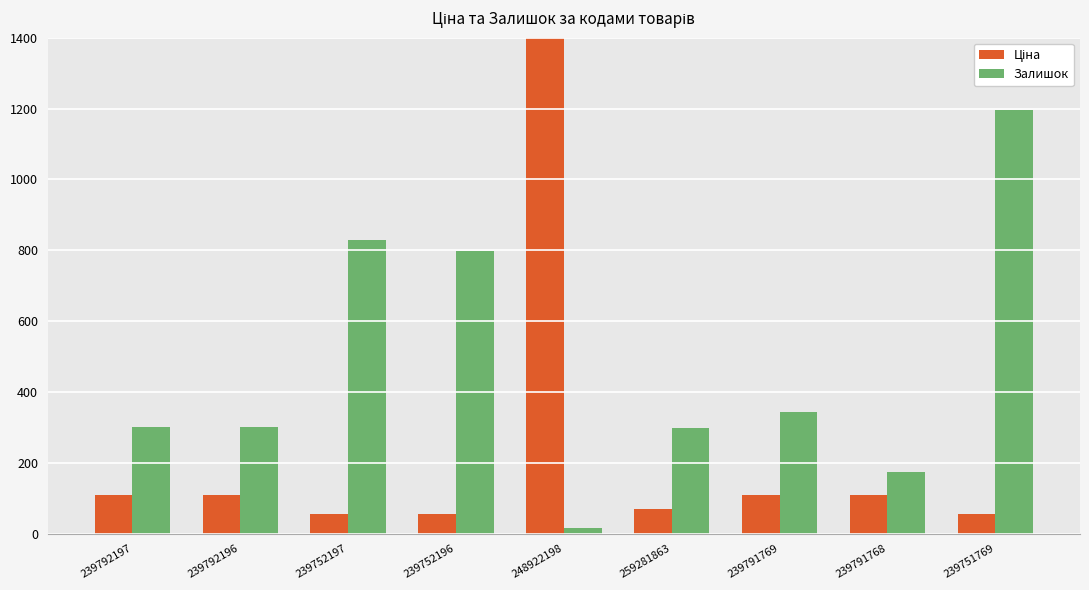

What is the label of the 8th bar from the right?

239792196